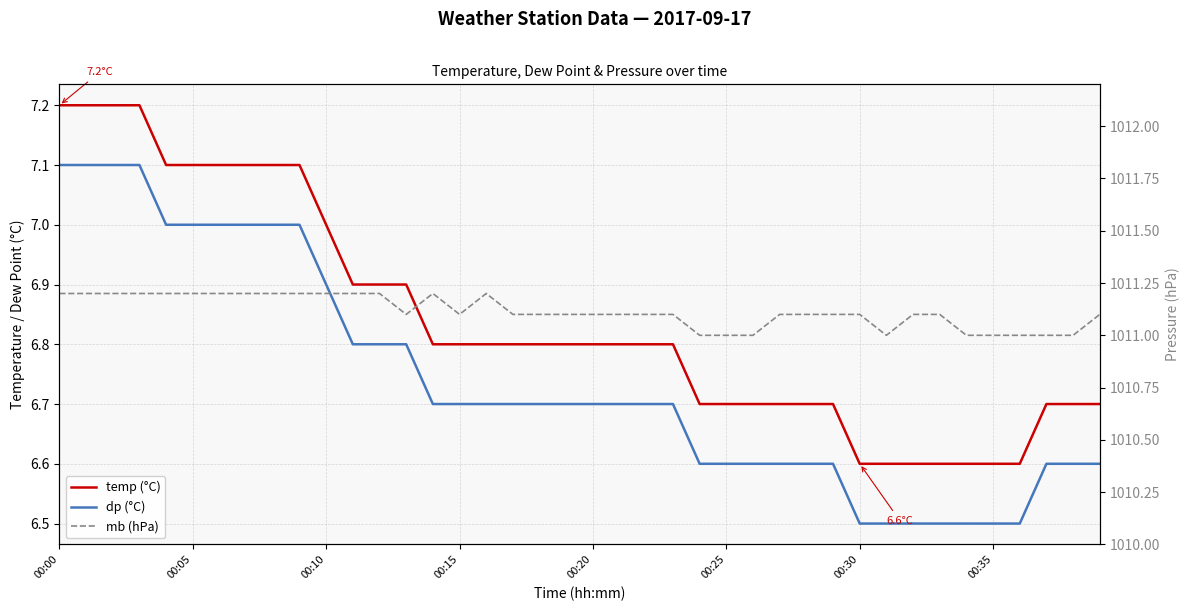

What is the minimum value for mb (hPa)?

1011.0